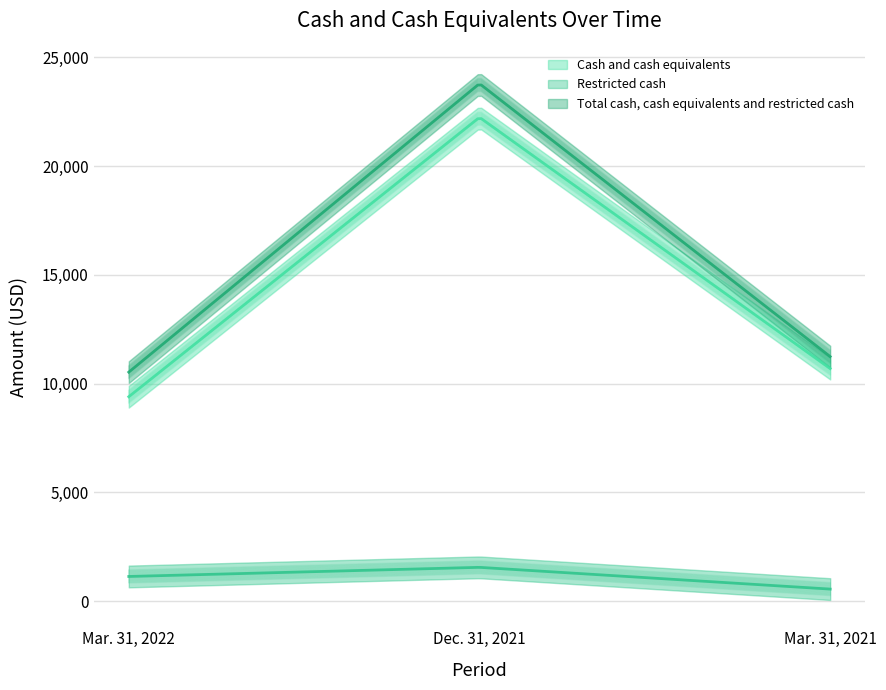

What is the approximate value of Restricted cash at Dec. 31, 2021, to the nearest 50?

1550